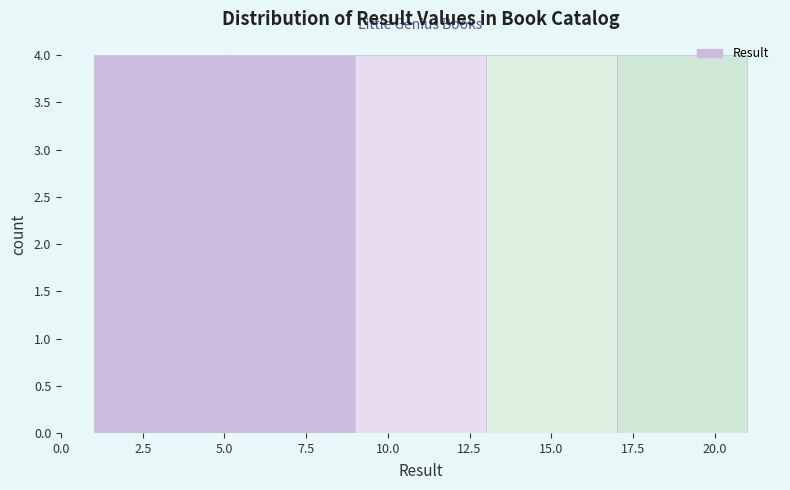

Reading left to right, list every bar in this chart as the range it spans on the x-axis followed by its height. The values are not printed on the chart, so give them approximately, as read against the axis.

1 to 5: 4
5 to 9: 4
9 to 13: 4
13 to 17: 4
17 to 21: 4